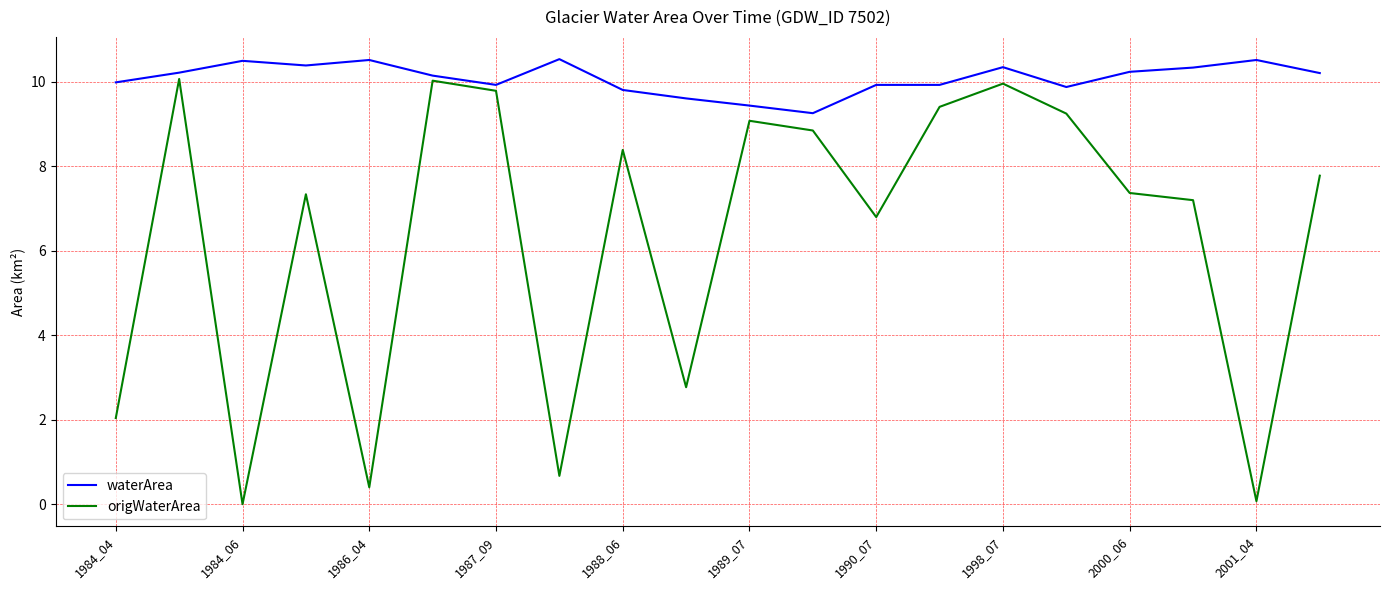

Which series has the largest total across all categories?

waterArea